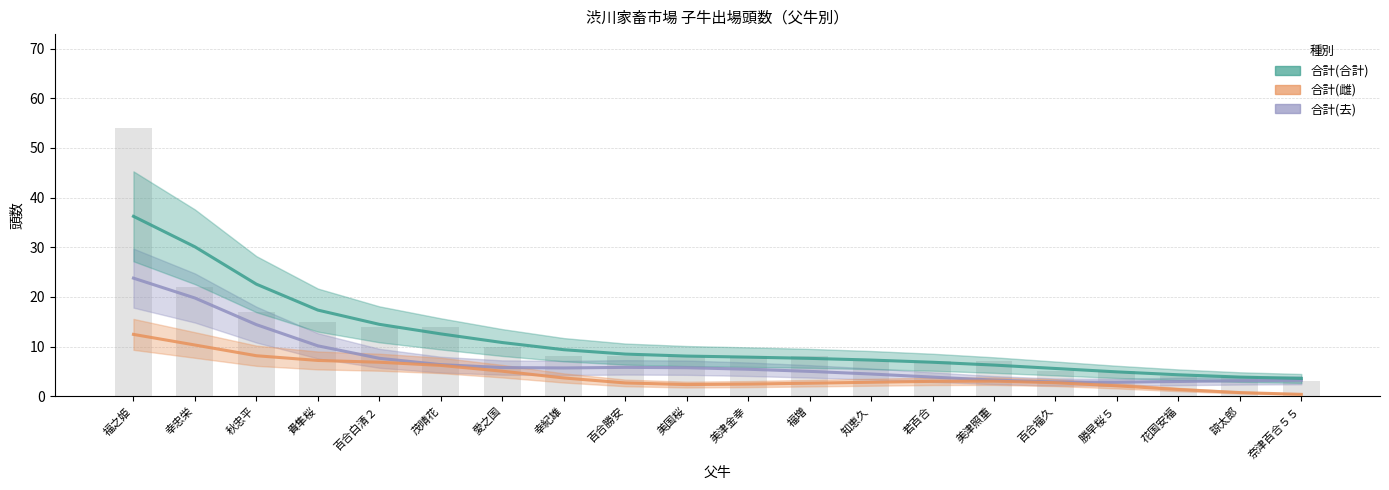

How many bars are there in each group?

3